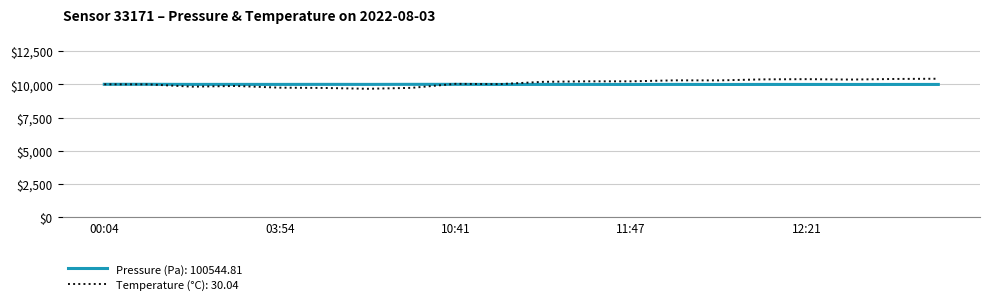

Which series has the widest spread of values?

Temperature (°C): 30.04